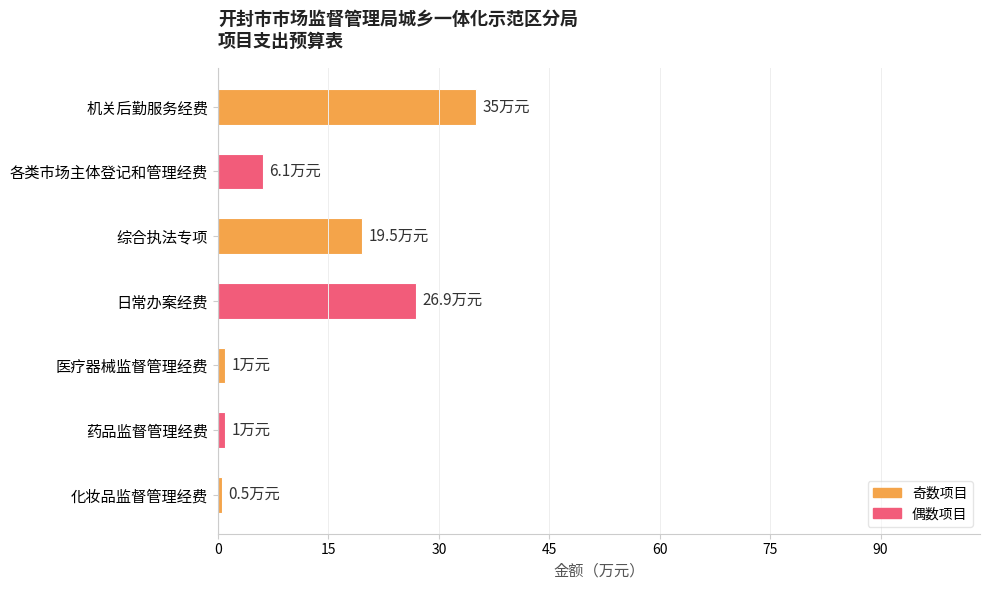

Approximately how many times larger is the value at 综合执法专项 compared to 日常办案经费?

0.7